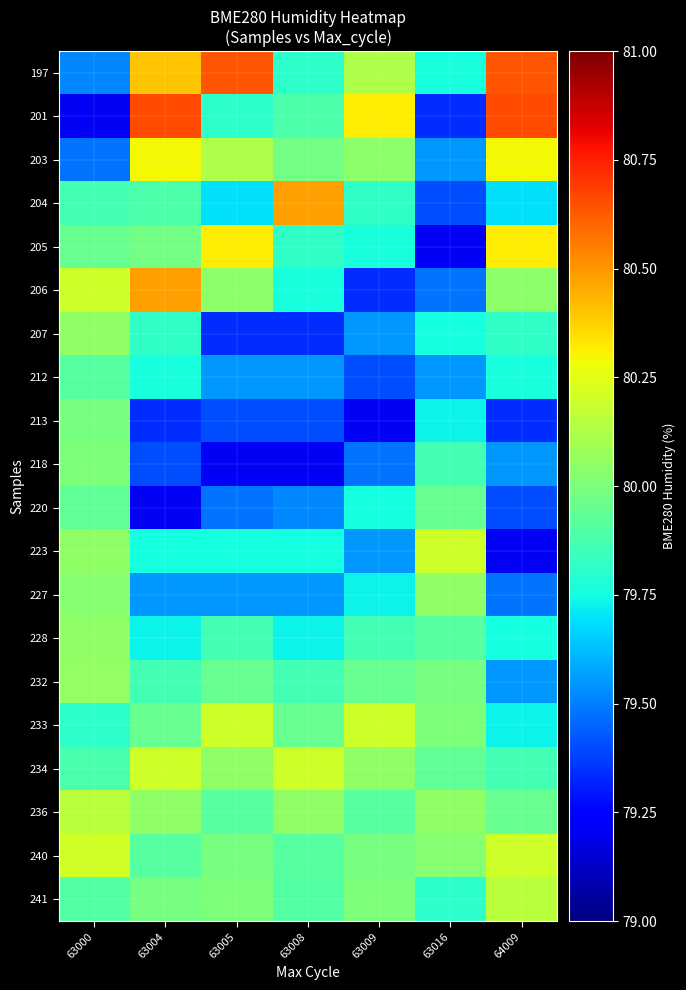

Reading left to right, list all the values displayed in this chart.

197: 63000=79.5	63004=80.4	63005=80.6	63008=79.8	63009=80.1	63016=79.8	64009=80.6
201: 63000=79.2	63004=80.7	63005=79.8	63008=79.9	63009=80.3	63016=79.3	64009=80.7
203: 63000=79.5	63004=80.3	63005=80.1	63008=80.0	63009=80.0	63016=79.5	64009=80.3
204: 63000=79.9	63004=79.9	63005=79.7	63008=80.5	63009=79.8	63016=79.4	64009=79.7
205: 63000=80.0	63004=80.0	63005=80.3	63008=79.8	63009=79.8	63016=79.2	64009=80.3
206: 63000=80.2	63004=80.5	63005=80.0	63008=79.8	63009=79.3	63016=79.5	64009=80.0
207: 63000=80.0	63004=79.8	63005=79.3	63008=79.3	63009=79.5	63016=79.8	64009=79.8
212: 63000=79.9	63004=79.8	63005=79.5	63008=79.5	63009=79.4	63016=79.5	64009=79.8
213: 63000=80.0	63004=79.3	63005=79.4	63008=79.4	63009=79.2	63016=79.7	64009=79.3
218: 63000=80.0	63004=79.4	63005=79.2	63008=79.2	63009=79.5	63016=79.9	64009=79.5
220: 63000=79.9	63004=79.2	63005=79.5	63008=79.5	63009=79.8	63016=80.0	64009=79.4
223: 63000=80.0	63004=79.8	63005=79.8	63008=79.8	63009=79.5	63016=80.2	64009=79.2
227: 63000=80.0	63004=79.5	63005=79.5	63008=79.5	63009=79.7	63016=80.0	64009=79.5
228: 63000=80.0	63004=79.7	63005=79.9	63008=79.7	63009=79.9	63016=79.9	64009=79.8
232: 63000=80.1	63004=79.9	63005=80.0	63008=79.9	63009=80.0	63016=80.0	64009=79.5
233: 63000=79.8	63004=80.0	63005=80.2	63008=80.0	63009=80.2	63016=80.0	64009=79.7
234: 63000=79.9	63004=80.2	63005=80.0	63008=80.2	63009=80.0	63016=79.9	64009=79.9
236: 63000=80.2	63004=80.0	63005=79.9	63008=80.0	63009=79.9	63016=80.0	64009=80.0
240: 63000=80.2	63004=79.9	63005=80.0	63008=79.9	63009=80.0	63016=80.0	64009=80.2
241: 63000=79.9	63004=80.0	63005=80.0	63008=79.9	63009=80.0	63016=79.8	64009=80.2